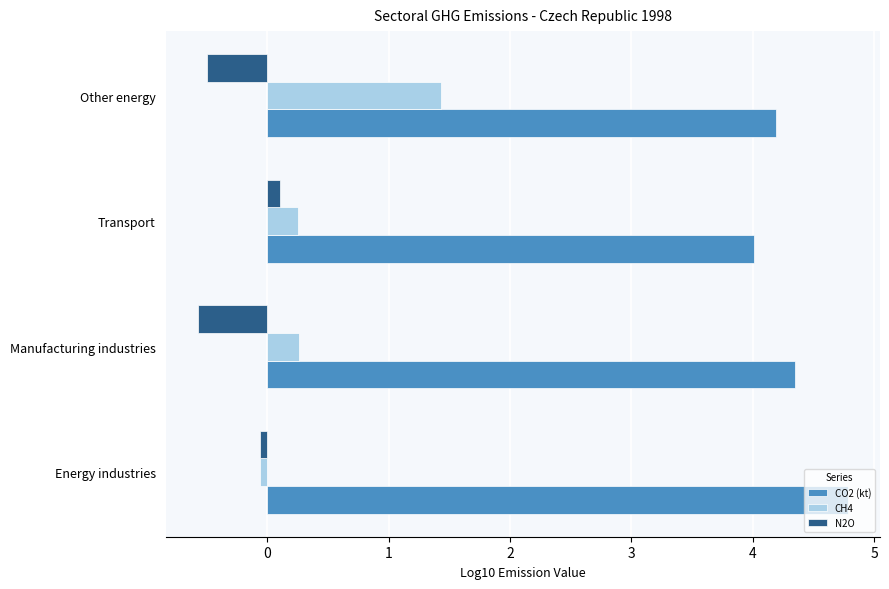

True or false: CO2 (kt) has a value of 6.4 at Manufacturing industries.

False